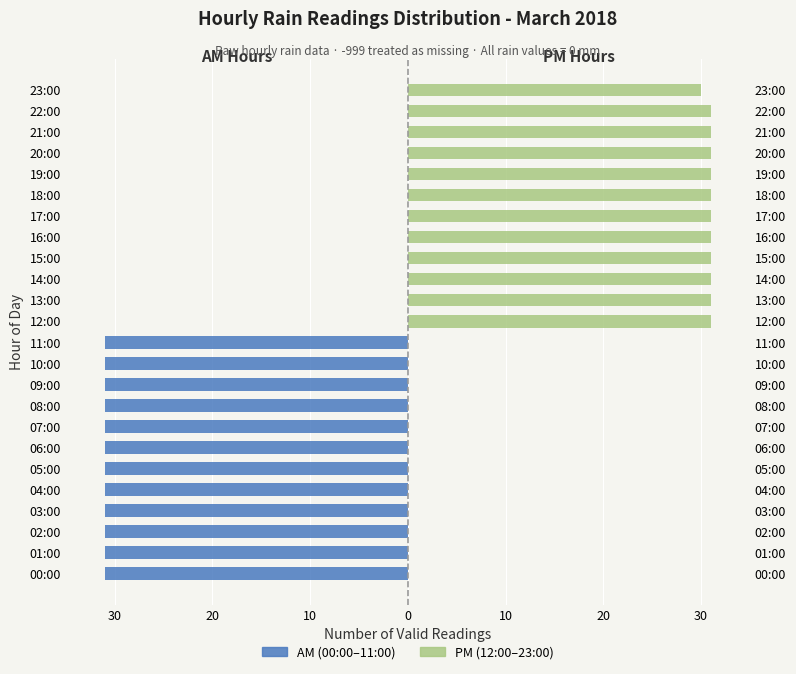

Does the chart contain stacked bars?

No